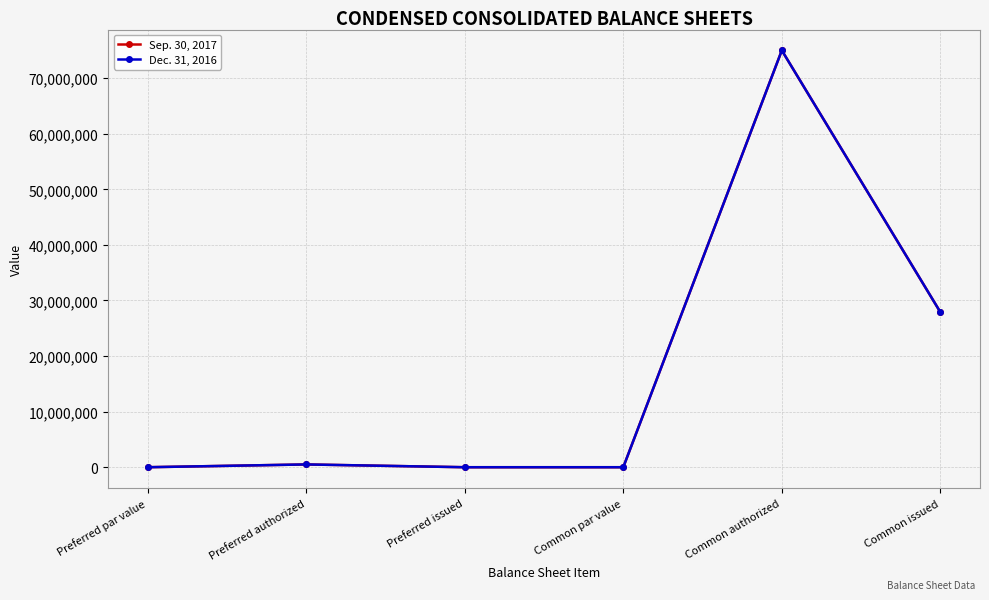

What is the total value across all series at Common issued?

55800000